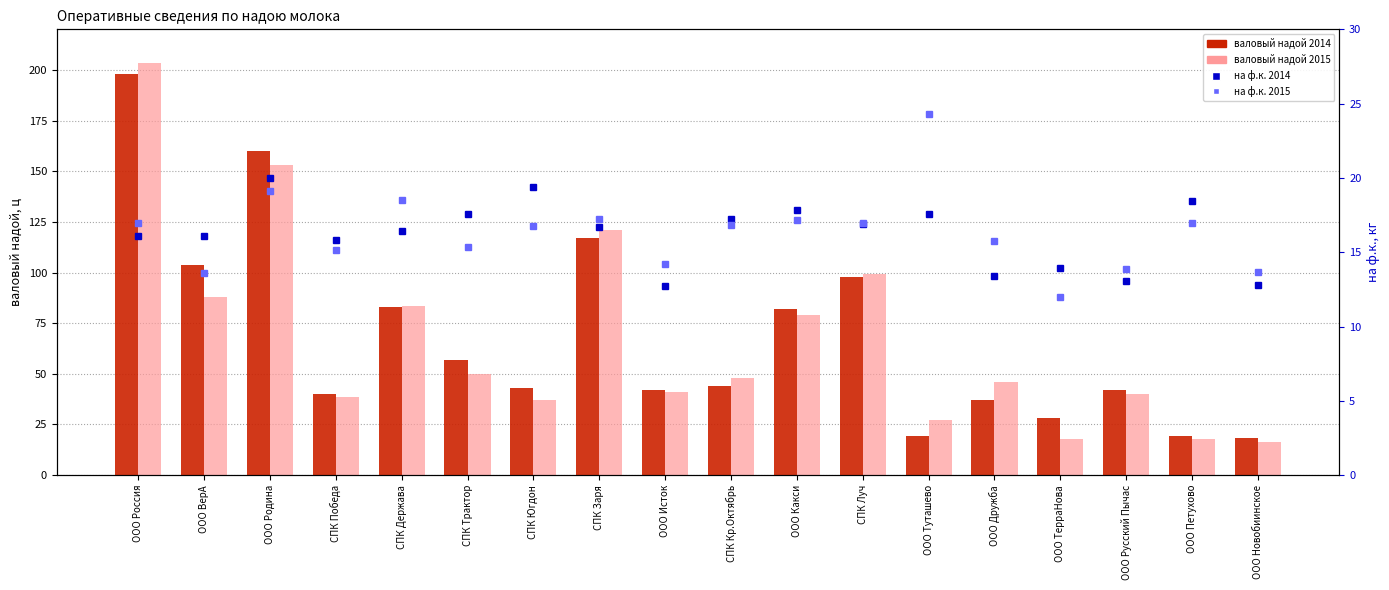

What is the label of the 5th bar from the left?

СПК Держава